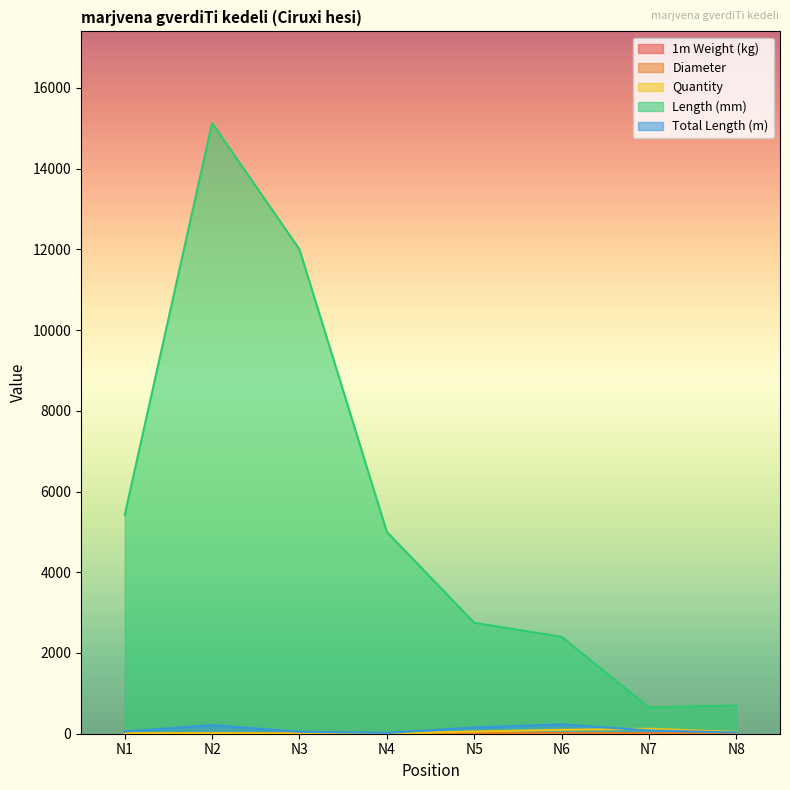

What is the average value of the Diameter series?

13.0